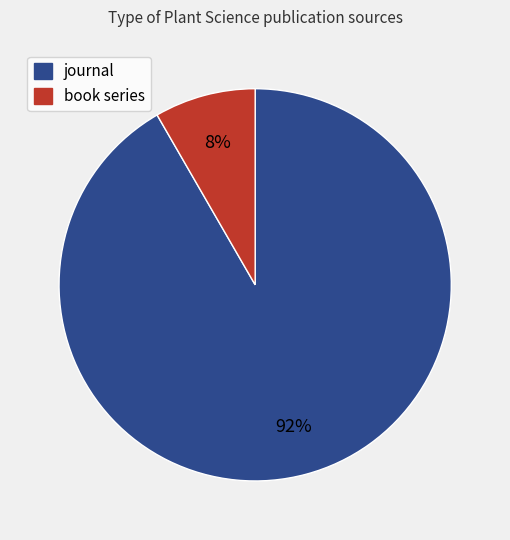

Combined, do book series and journal account for over 50%?

Yes